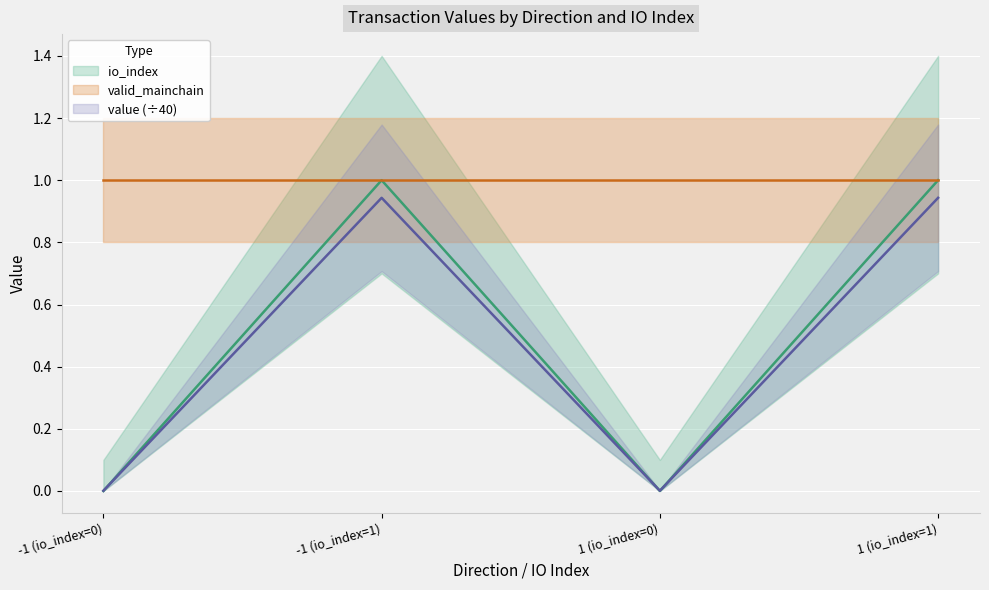

At which category does value reach its first local valley?

1 (io_index=0)